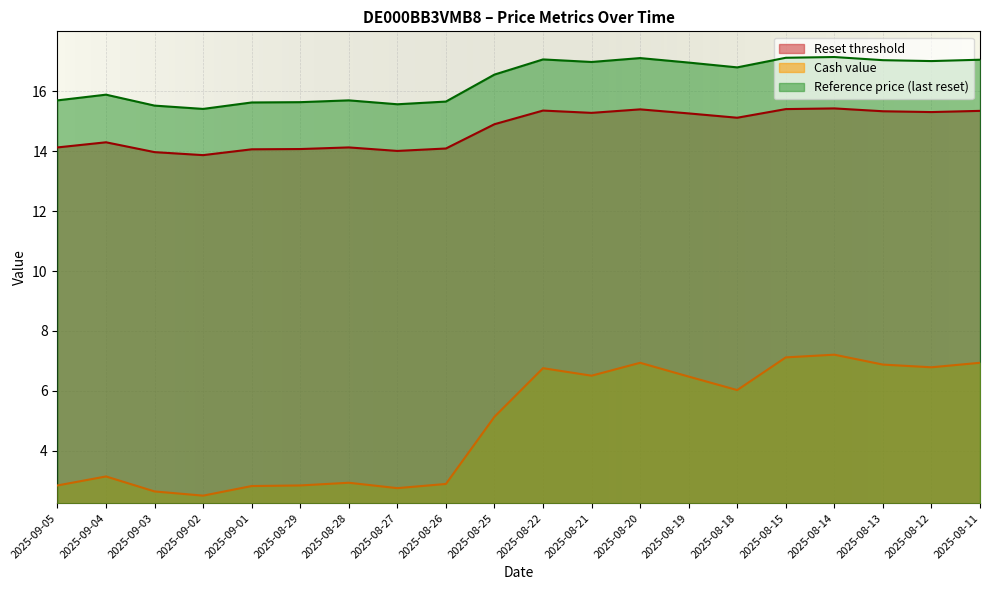

The value of Reset threshold at 2025-08-21 is 26.2. True or false?

False